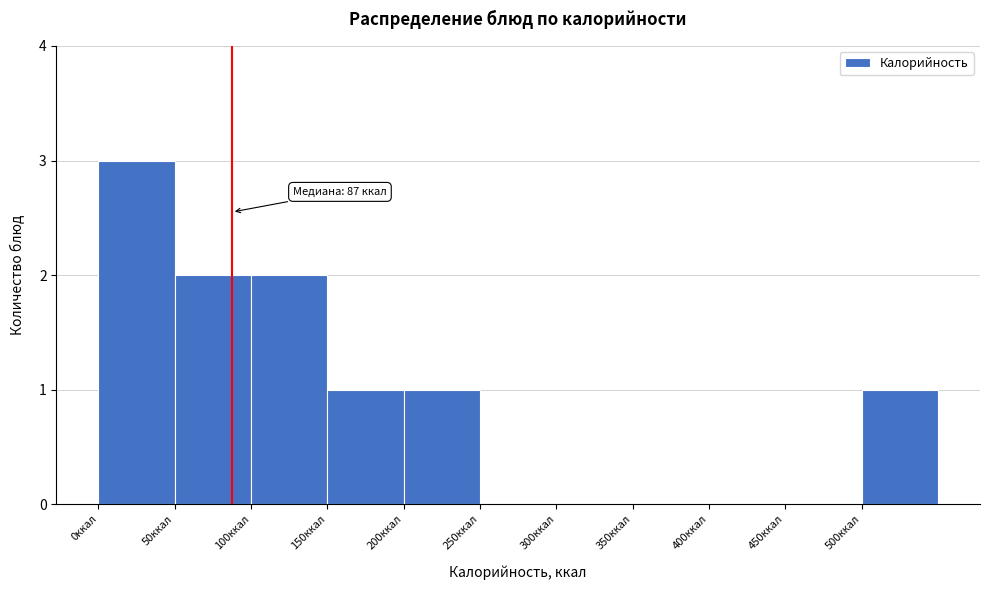

Which range on the x-axis has the tallest bar?

0 to 50